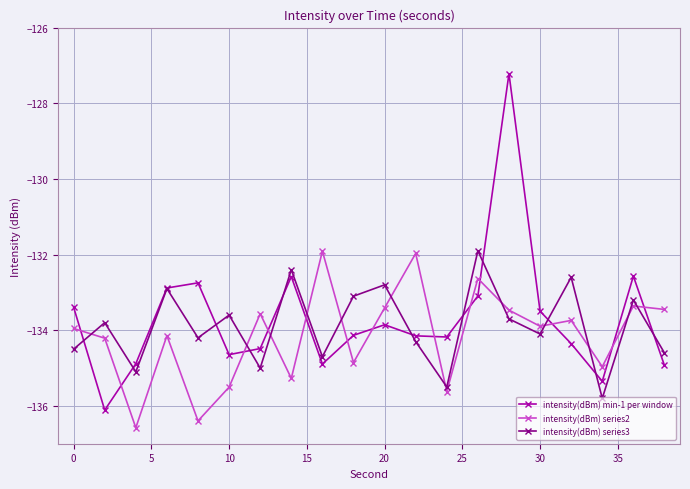

What is the minimum value for intensity(dBm) series2?

-136.6